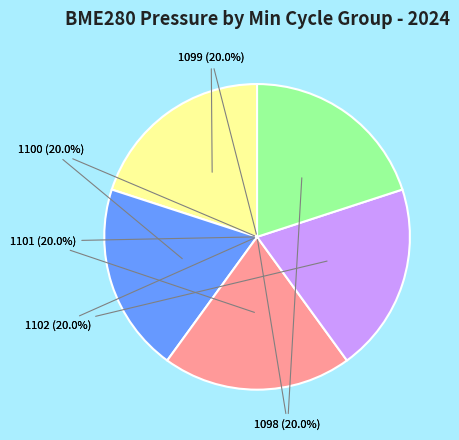

What percentage is NOT represented by 1102?

80.0%